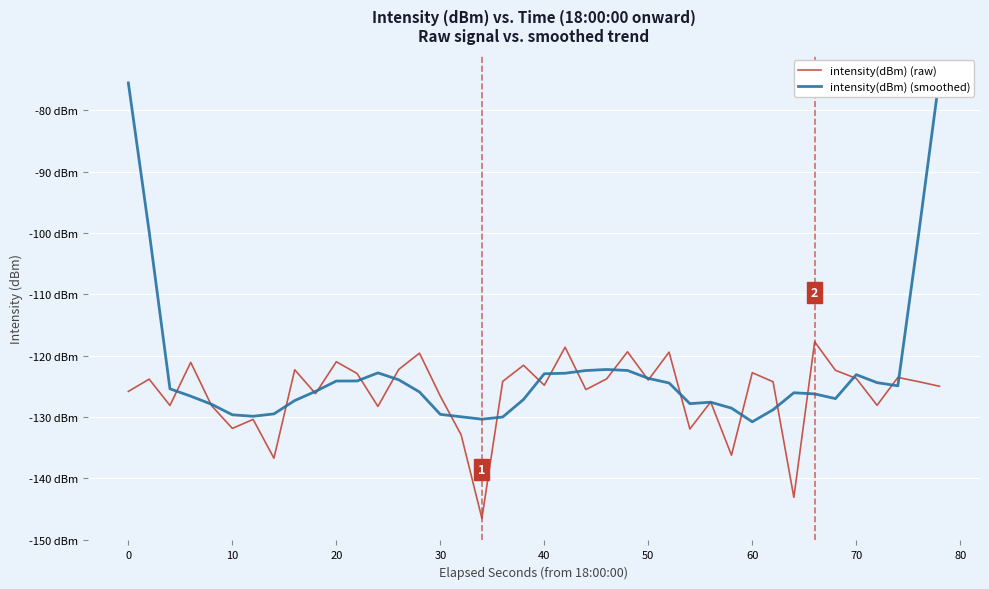

How many intersections are there between intensity(dBm) (raw) and intensity(dBm) (smoothed)?

24